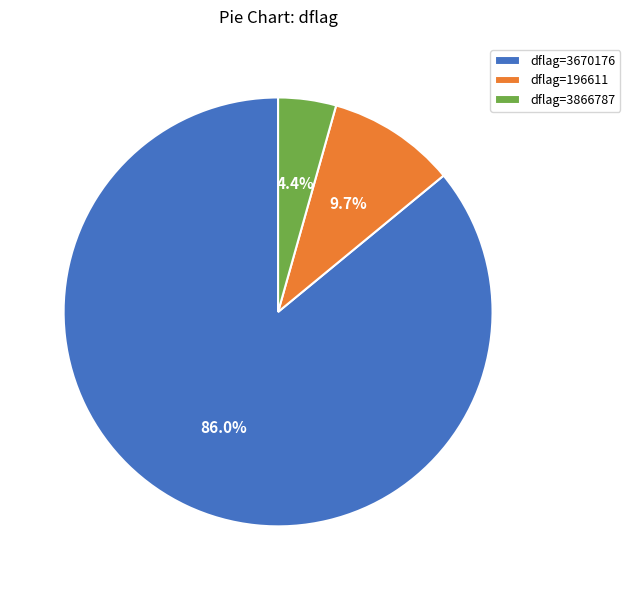

Which has a higher value, dflag=3866787 or dflag=3670176?

dflag=3670176